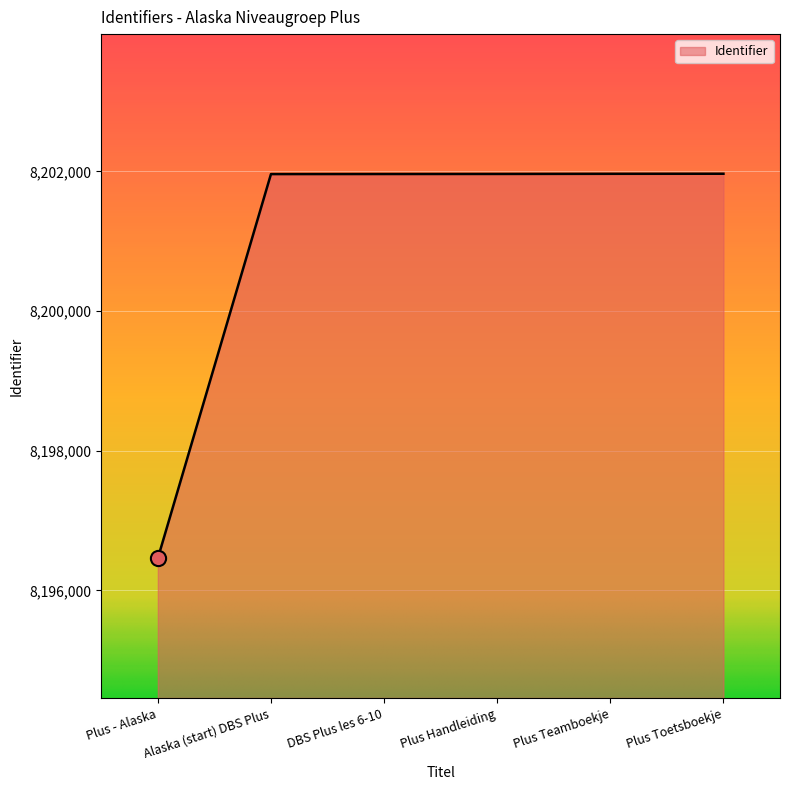

Approximately how many times larger is the value at Plus Toetsboekje compared to DBS Plus les 6-10?

1.0